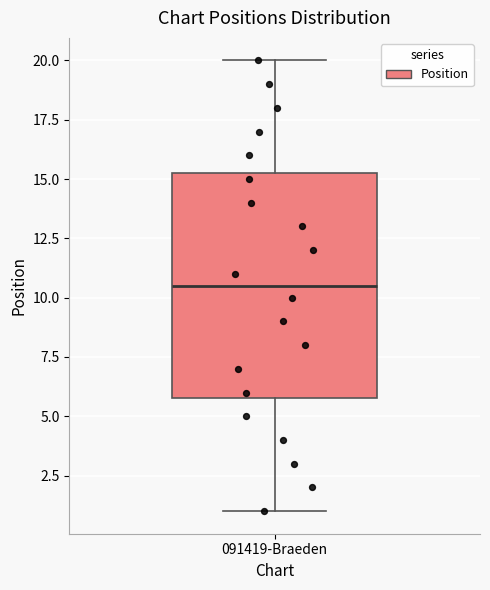

Transcribe this box plot: give where the median line is, the range the box spans, and where the two whiskers end, as read against the y-axis. The values are not printed on the chart, so give them approximately, as read against the axis.

median 10.5, box 6.0 to 15.5, whiskers 1.0 to 20.0